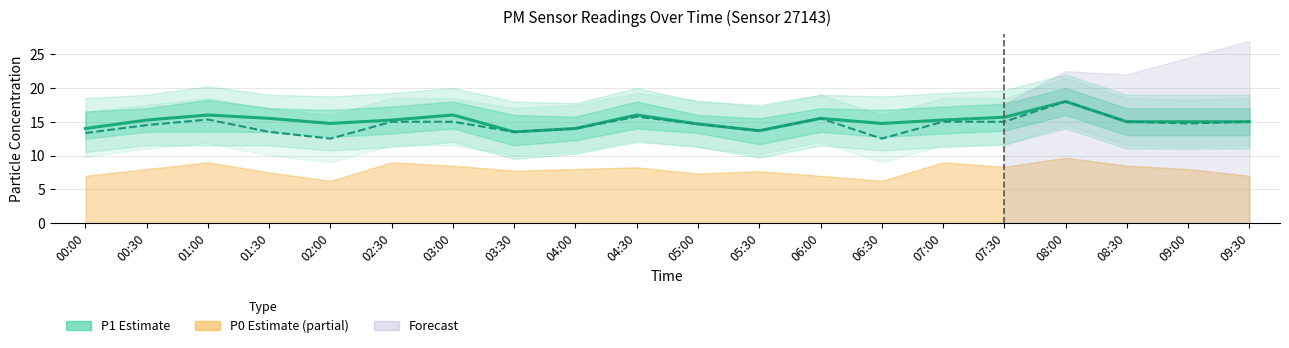

Is the value of P2 (Estimate) at 01:00 greater than the value of P1 (Estimate) at 06:30?

Yes